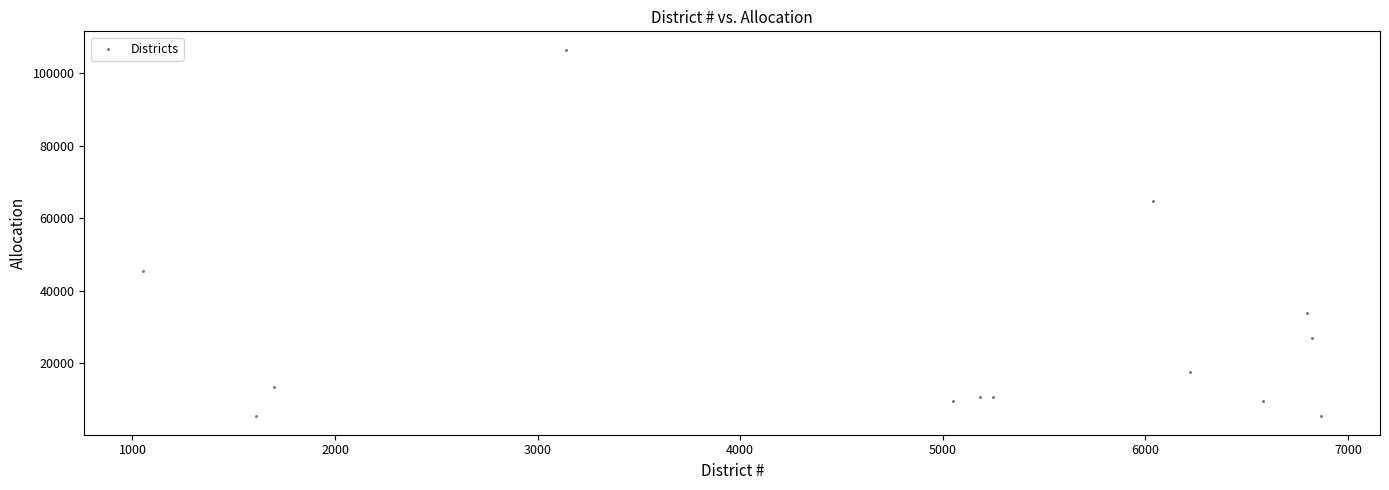

What is the range of X values (max minus min)?

5814